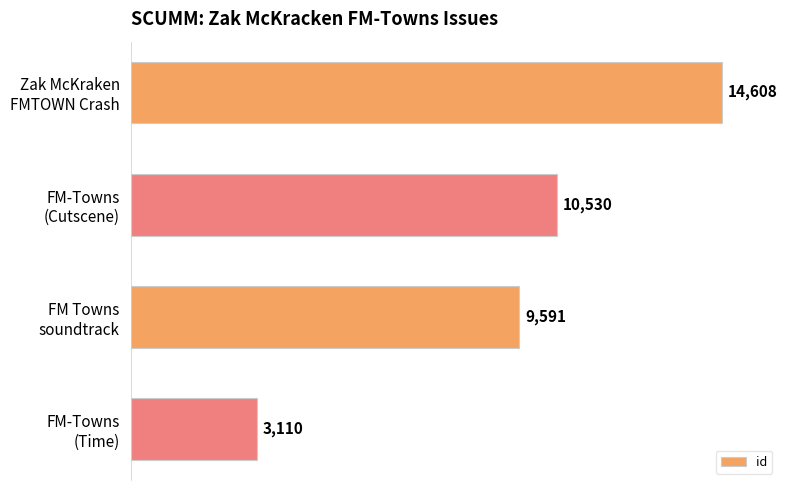

What is the difference between the second highest and minimum values?

7420